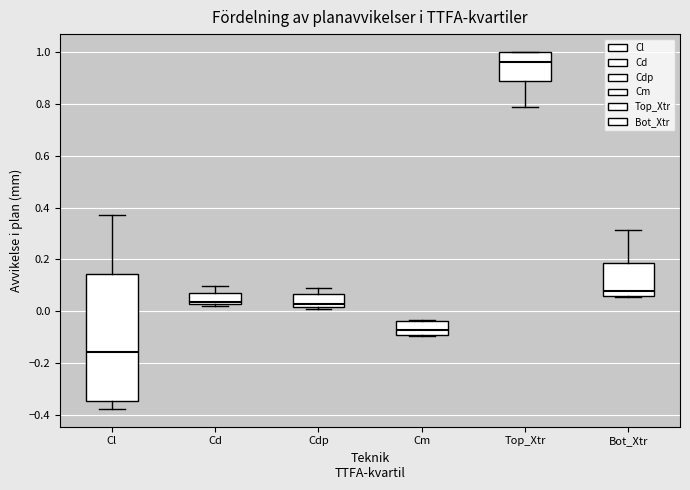

Which box's median line is the highest?

Top_Xtr